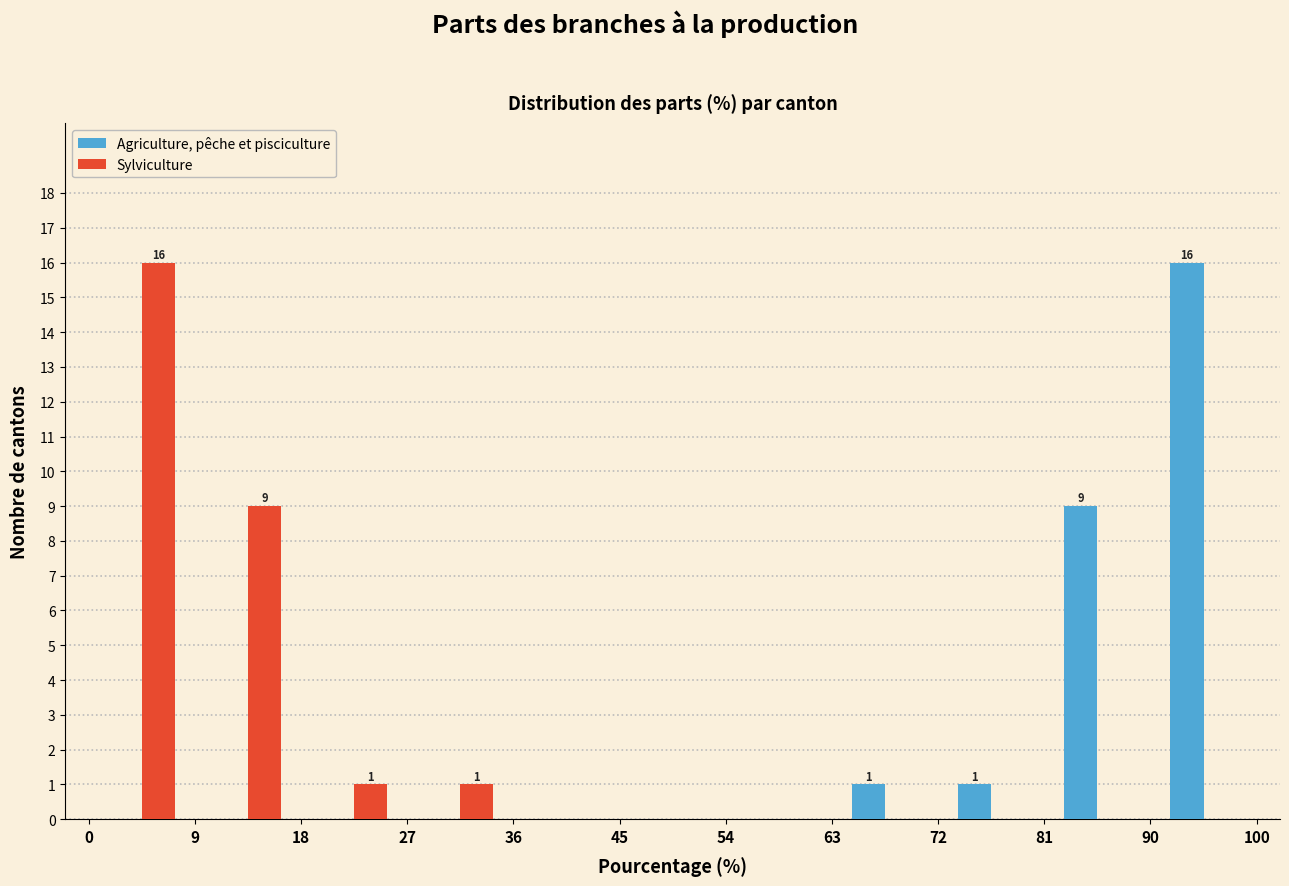

In the Sylviculture series, which range on the x-axis has the tallest bar?

0 to 9